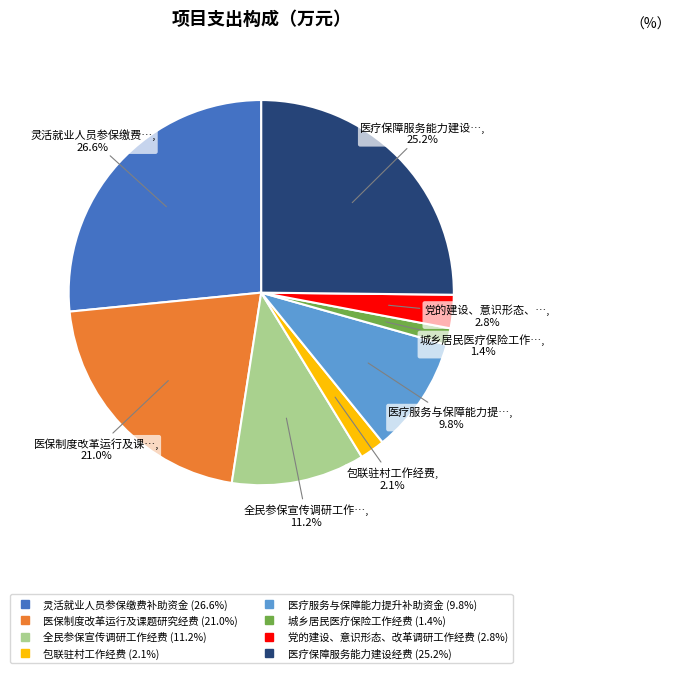

Does any single category account for the majority?

No